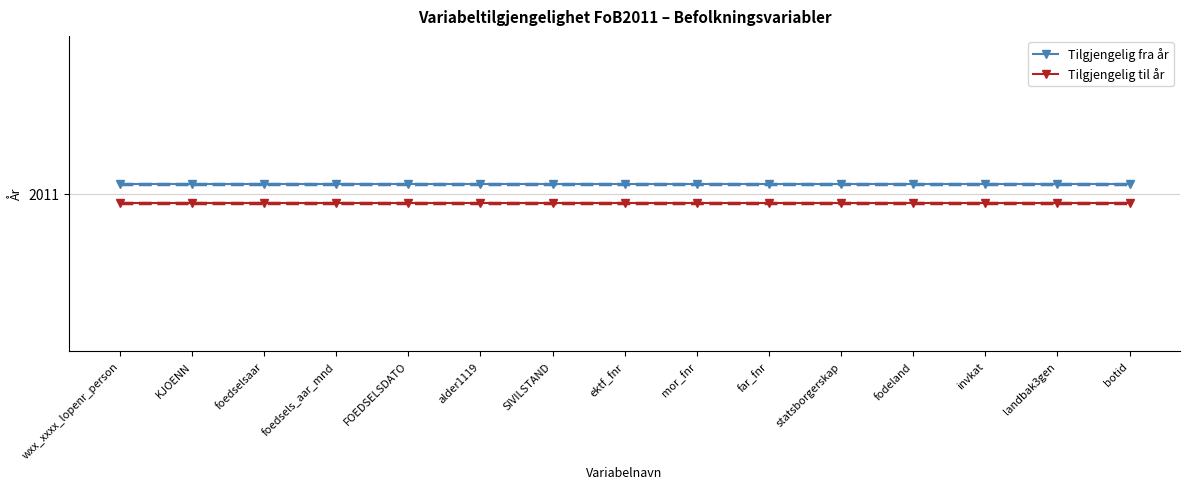

Is this an area chart (filled region under the line)?

No